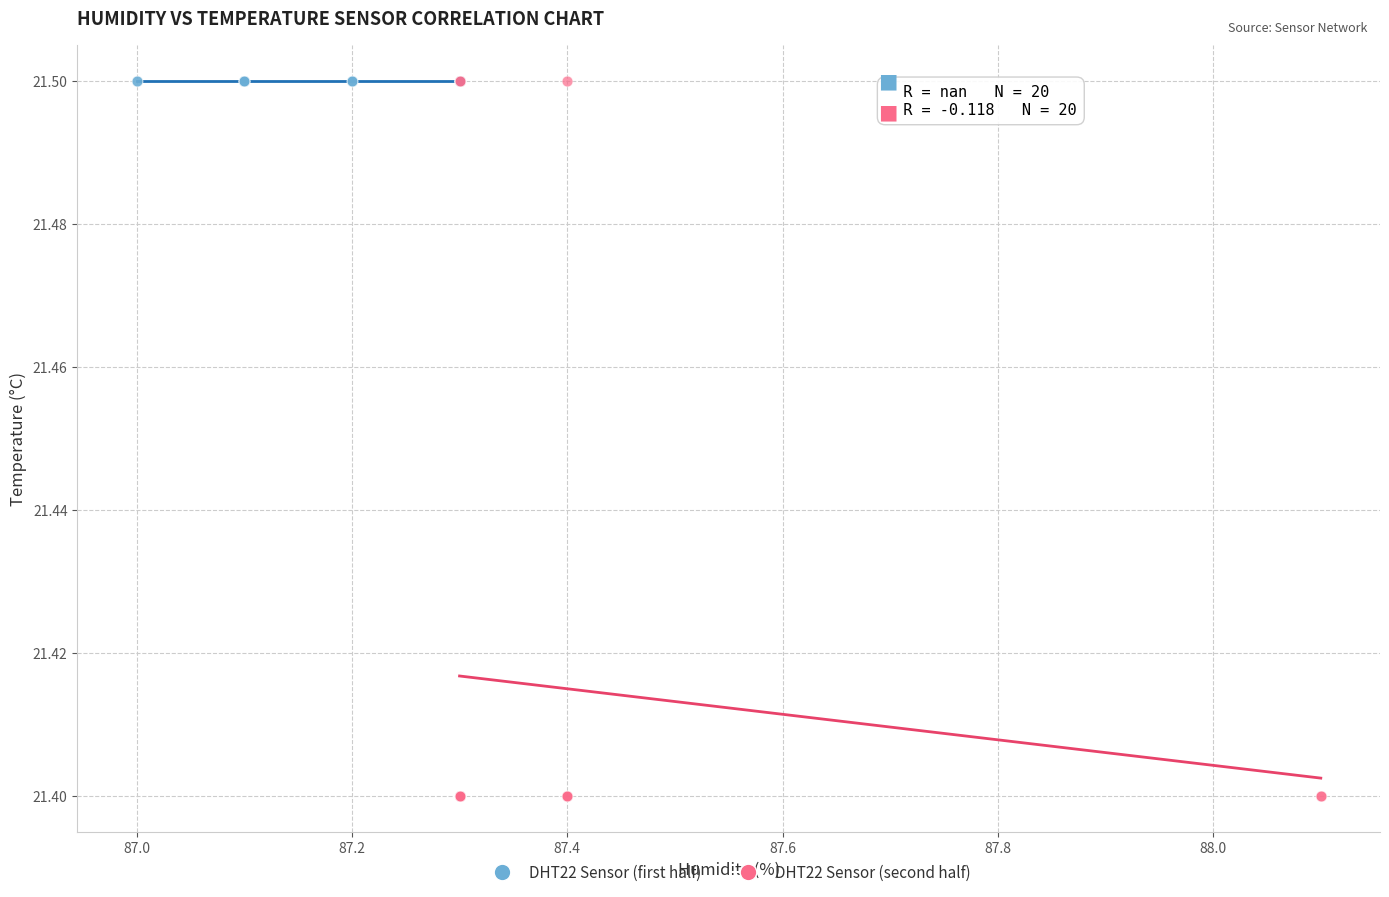

Which series reaches the minimum Y coordinate?

DHT22 Sensor (second half)